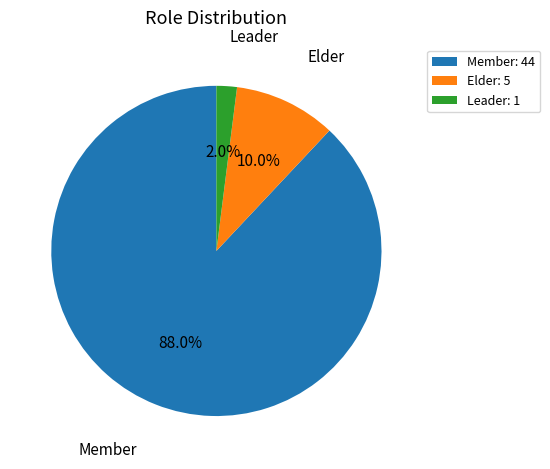

True or false: Elder accounts for 10% of the total.

True